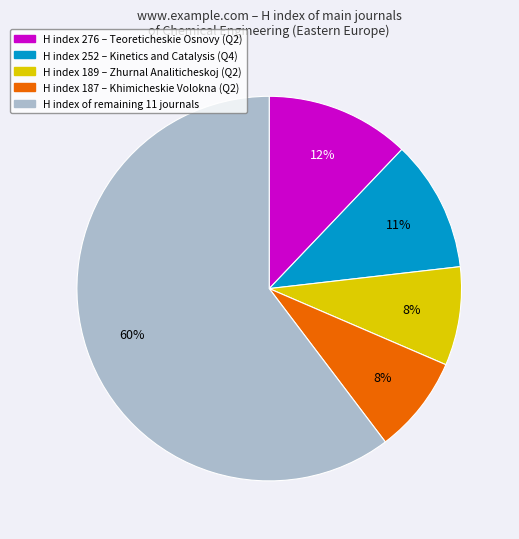

How many segments does this pie chart have?

5